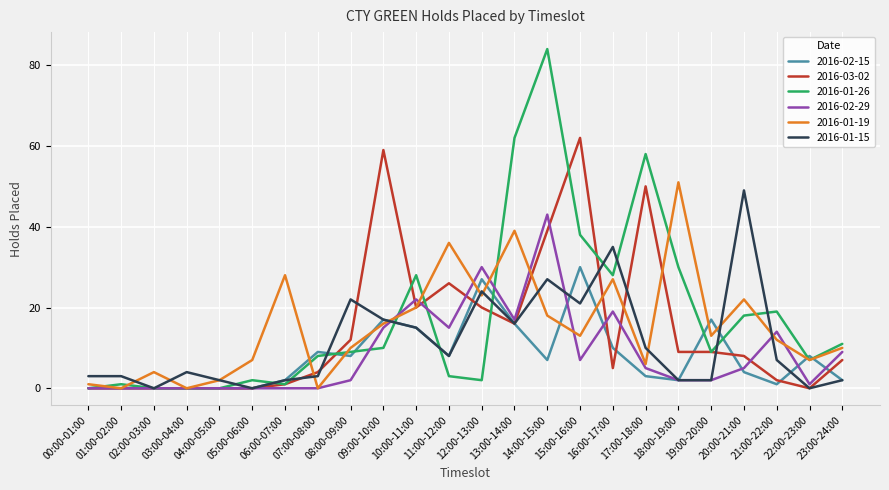

Reading left to right, transcribe all the data shown in this chart.

2016-02-15: 0	0	0	0	0	0	2	9	8	17	15	8	27	16	7	30	10	3	2	17	4	1	8	2
2016-03-02: 0	0	0	0	0	0	1	4	12	59	20	26	20	16	39	62	5	50	9	9	8	2	0	7
2016-01-26: 0	1	0	0	0	2	1	8	9	10	28	3	2	62	84	38	28	58	30	9	18	19	7	11
2016-02-29: 0	0	0	0	0	0	0	0	2	15	22	15	30	17	43	7	19	5	2	2	5	14	1	9
2016-01-19: 1	0	4	0	2	7	28	0	10	16	20	36	23	39	18	13	27	6	51	13	22	12	7	10
2016-01-15: 3	3	0	4	2	0	2	3	22	17	15	8	24	16	27	21	35	10	2	2	49	7	0	2